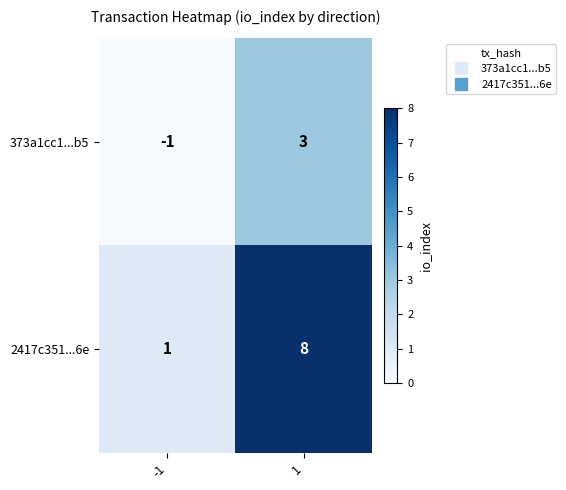

List the series in order of their peak value, lowest first.

373a1cc1...b5, 2417c351...6e